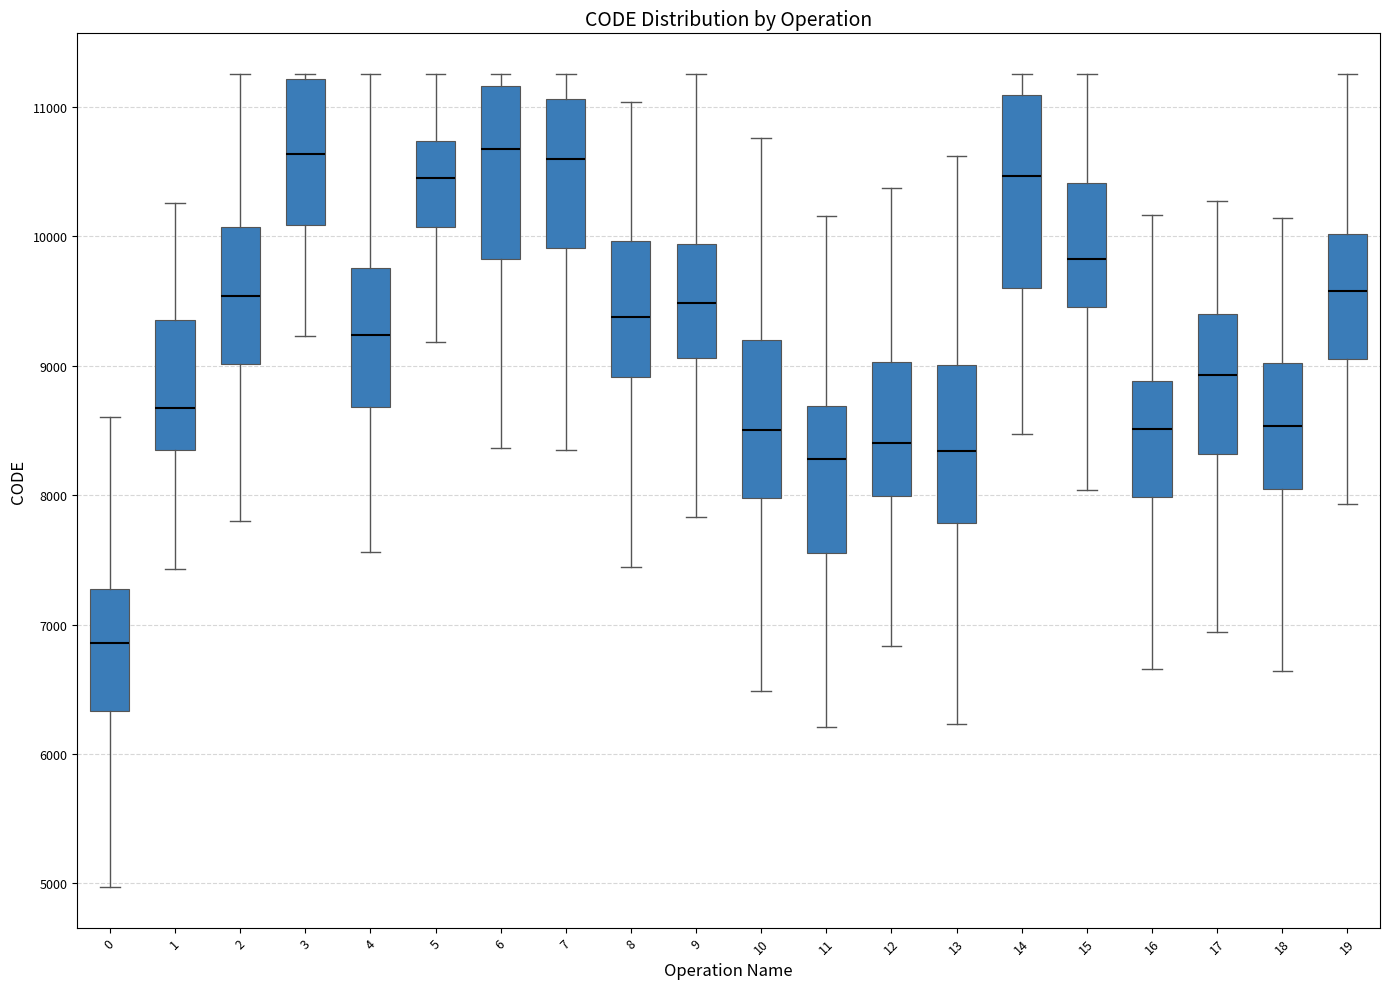

Reading left to right, read every box against the y-axis: the position of its median line, the range the box covers, and the ends of its whiskers. The values are not printed on the chart, so give them approximately, as read against the axis.

0: median 6900, box 6300 to 7300, whiskers 5000 to 8600
1: median 8700, box 8300 to 9400, whiskers 7400 to 10300
2: median 9500, box 9000 to 10100, whiskers 7800 to 11300
3: median 10600, box 10100 to 11200, whiskers 9200 to 11300
4: median 9200, box 8700 to 9800, whiskers 7600 to 11300
5: median 10500, box 10100 to 10700, whiskers 9200 to 11300
6: median 10700, box 9800 to 11200, whiskers 8400 to 11300
7: median 10600, box 9900 to 11100, whiskers 8300 to 11300
8: median 9400, box 8900 to 10000, whiskers 7400 to 11000
9: median 9500, box 9100 to 9900, whiskers 7800 to 11300
10: median 8500, box 8000 to 9200, whiskers 6500 to 10800
11: median 8300, box 7600 to 8700, whiskers 6200 to 10200
12: median 8400, box 8000 to 9000, whiskers 6800 to 10400
13: median 8300, box 7800 to 9000, whiskers 6200 to 10600
14: median 10500, box 9600 to 11100, whiskers 8500 to 11300
15: median 9800, box 9500 to 10400, whiskers 8000 to 11300
16: median 8500, box 8000 to 8900, whiskers 6700 to 10200
17: median 8900, box 8300 to 9400, whiskers 6900 to 10300
18: median 8500, box 8000 to 9000, whiskers 6600 to 10100
19: median 9600, box 9100 to 10000, whiskers 7900 to 11300